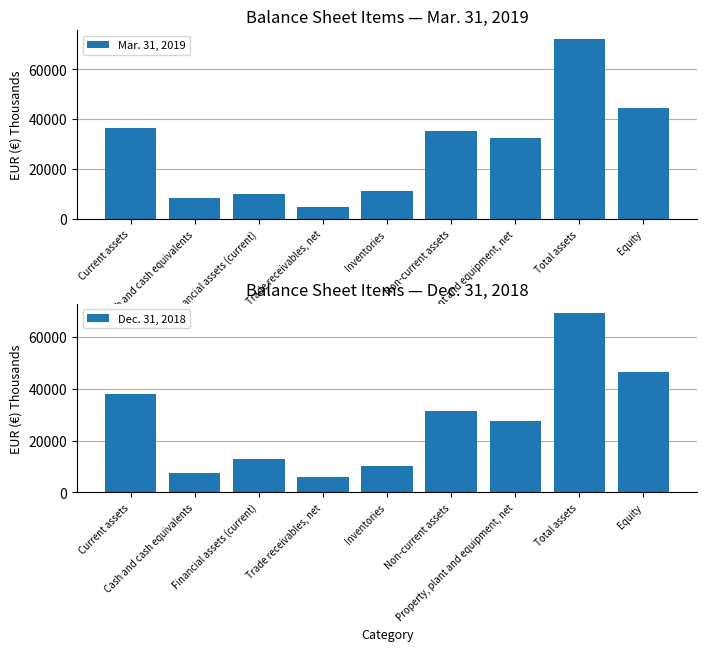

Reading right to left, list all the values displayed in this chart.

Mar. 31, 2019: Equity=44378	Total assets=71890	Property, plant and equipment, net=32255	Non-current assets=35371	Inventories=11156	Trade receivables, net=4857	Financial assets (current)=10177	Cash and cash equivalents=8482	Current assets=36519
Dec. 31, 2018: Equity=46475	Total assets=69352	Property, plant and equipment, net=27675	Non-current assets=31416	Inventories=10064	Trade receivables, net=6030	Financial assets (current)=12905	Cash and cash equivalents=7402	Current assets=37936